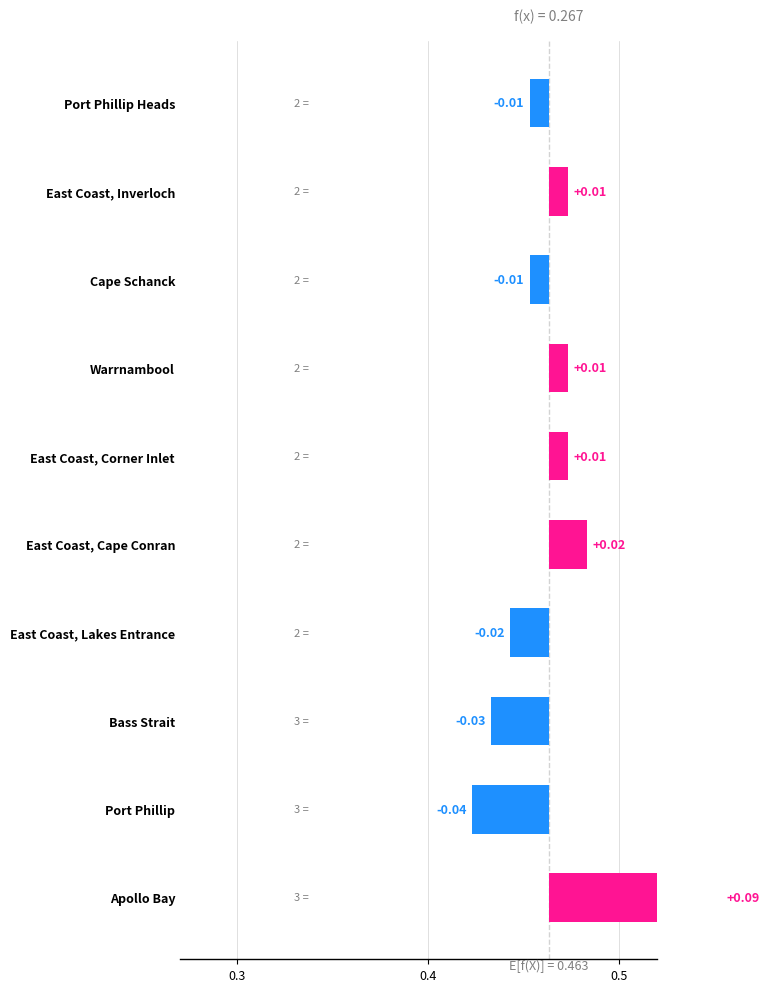

Which has a higher value, East Coast, Inverloch or Warrnambool?

East Coast, Inverloch